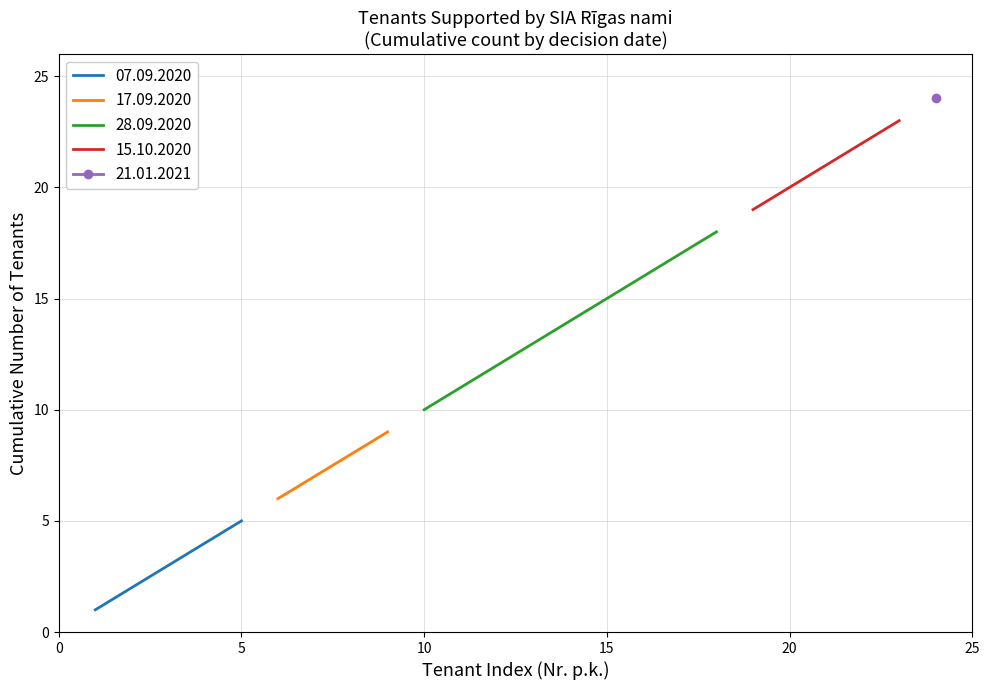

What is the minimum value shown in the chart?

1